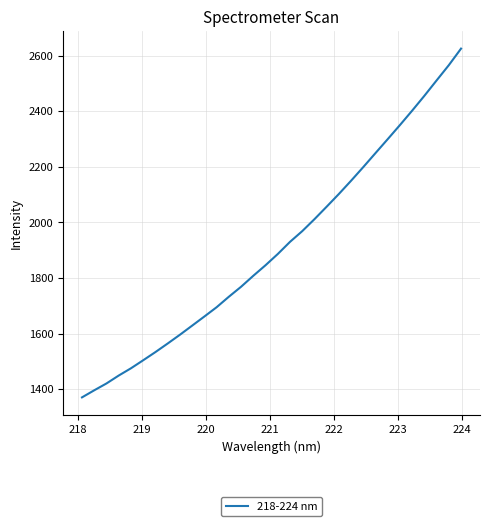

What is the difference between the maximum and minimum values?

1254.8